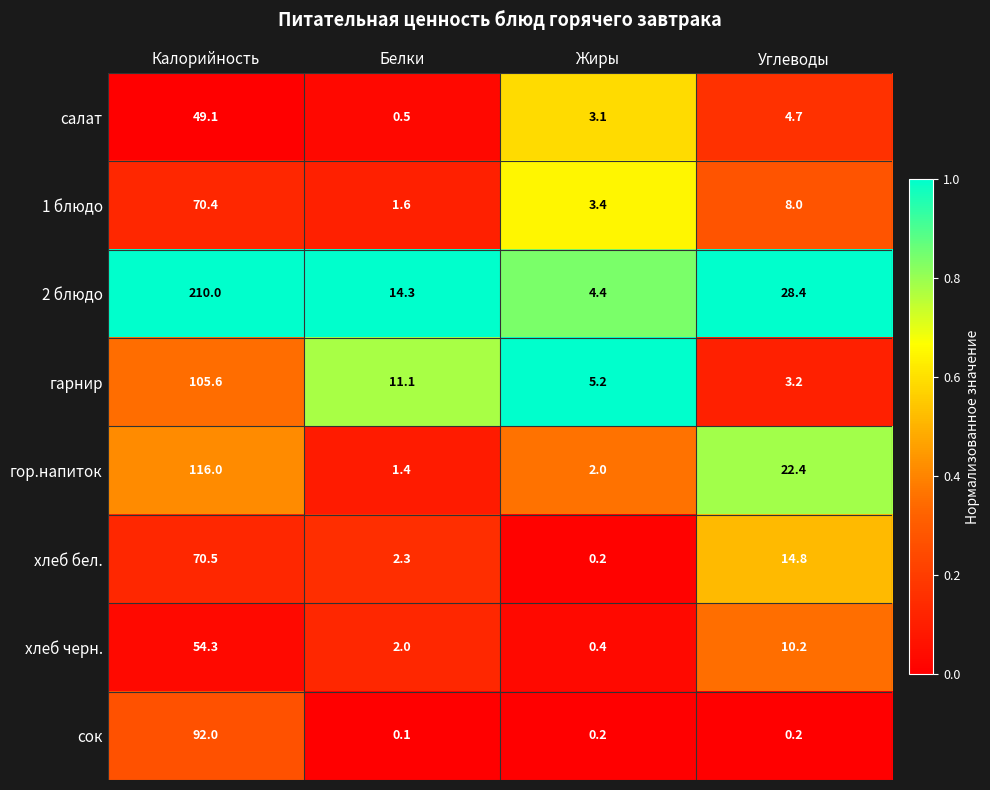

List the series in order of their peak value, lowest first.

салат, хлеб черн., 1 блюдо, хлеб бел., сок, гарнир, гор.напиток, 2 блюдо